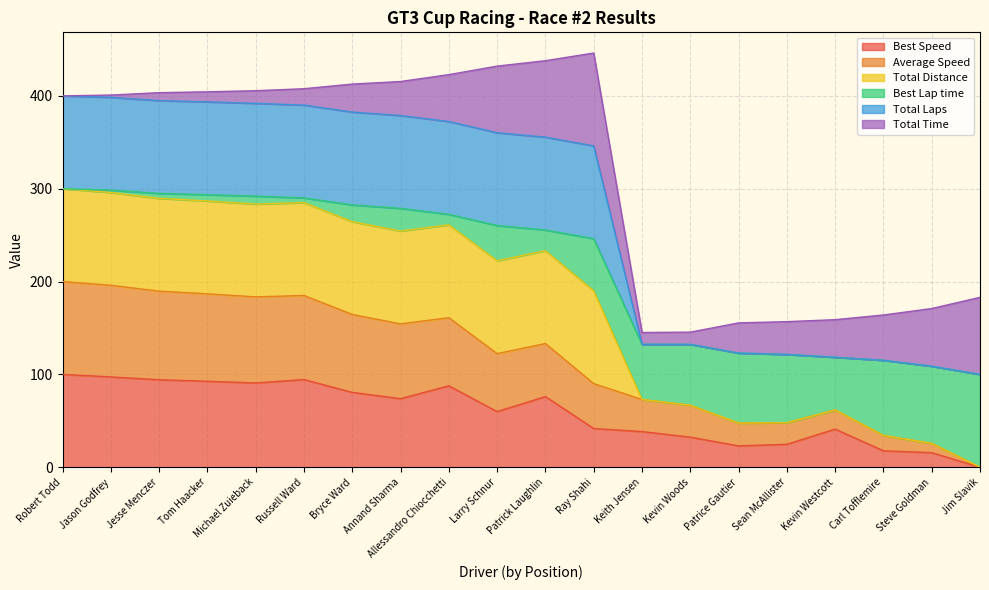

True or false: Best Speed has a value of 32.5 at Kevin Westcott.

False